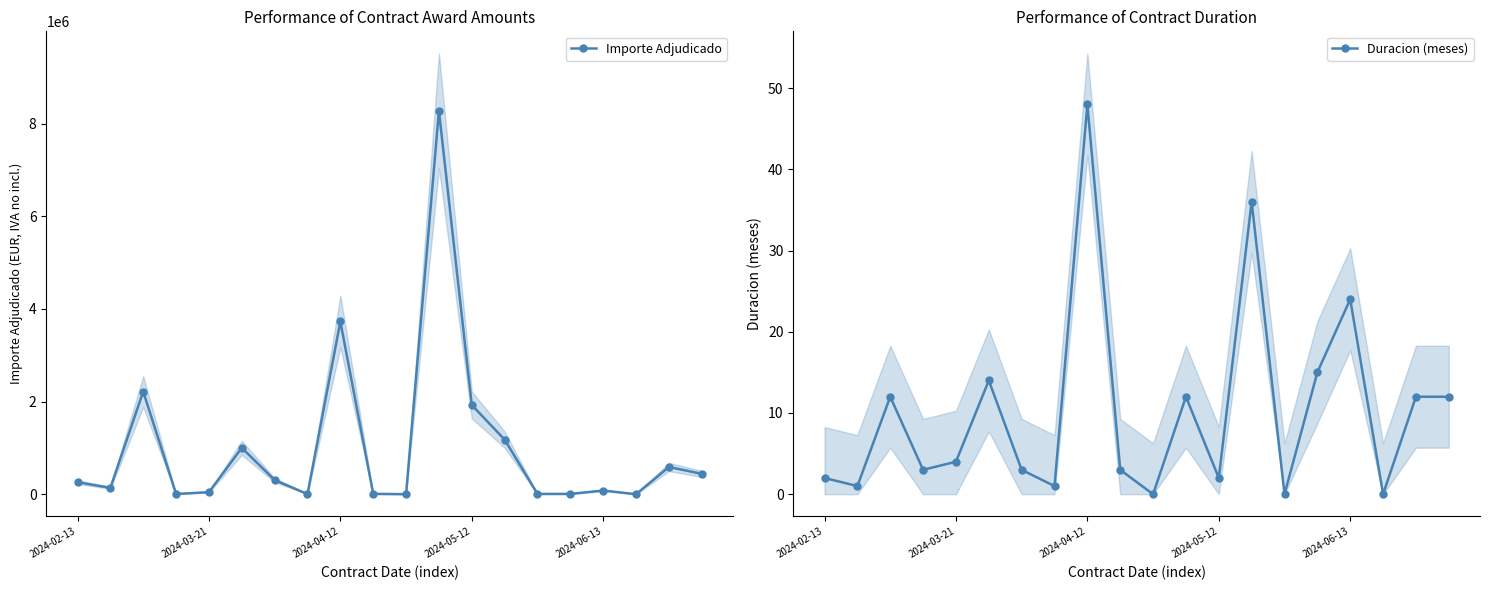

At which label does Importe Adjudicado first exceed 261205?

2024-02-13